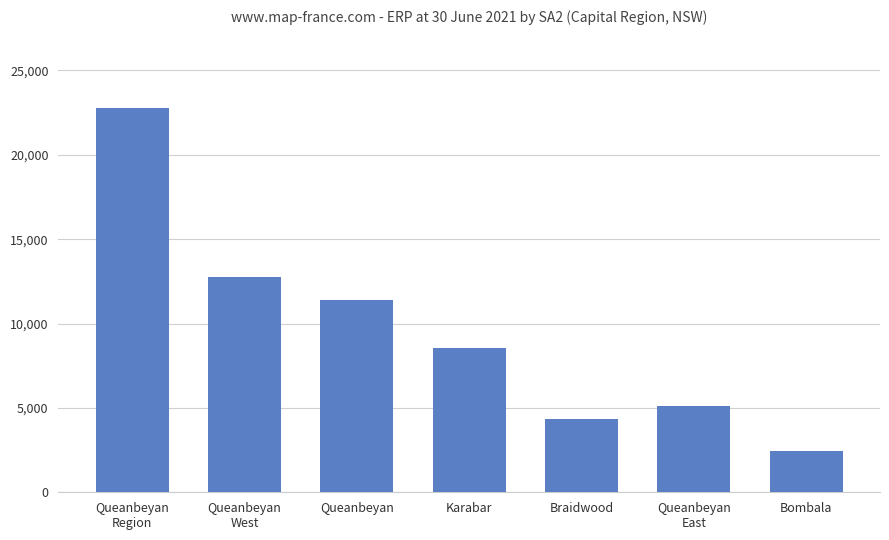

True or false: the data shows 535 at Bombala.

False